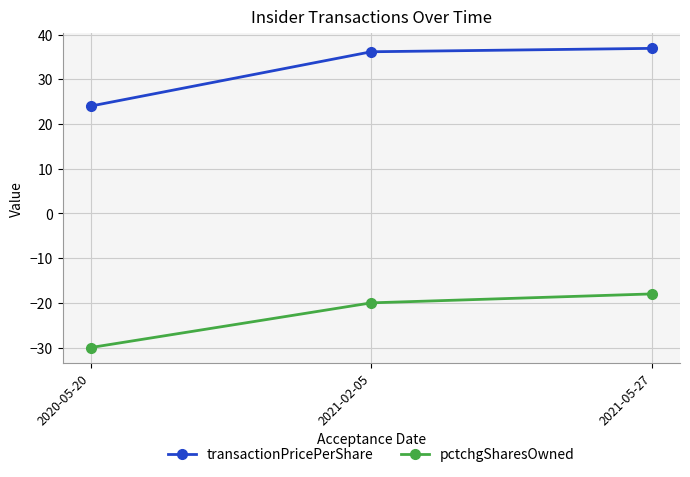

Which series has the largest total across all categories?

transactionPricePerShare